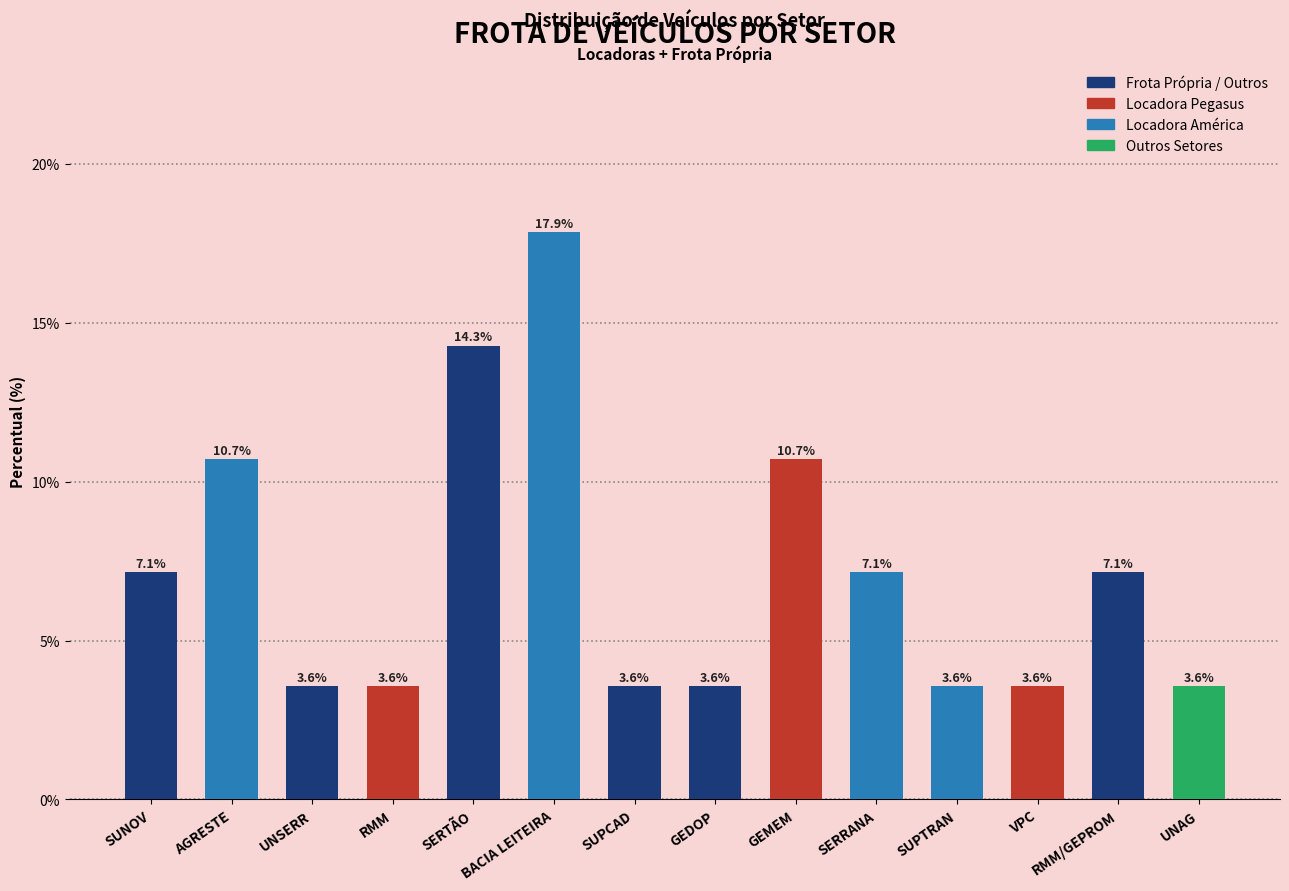

What position from the left is UNAG?

14